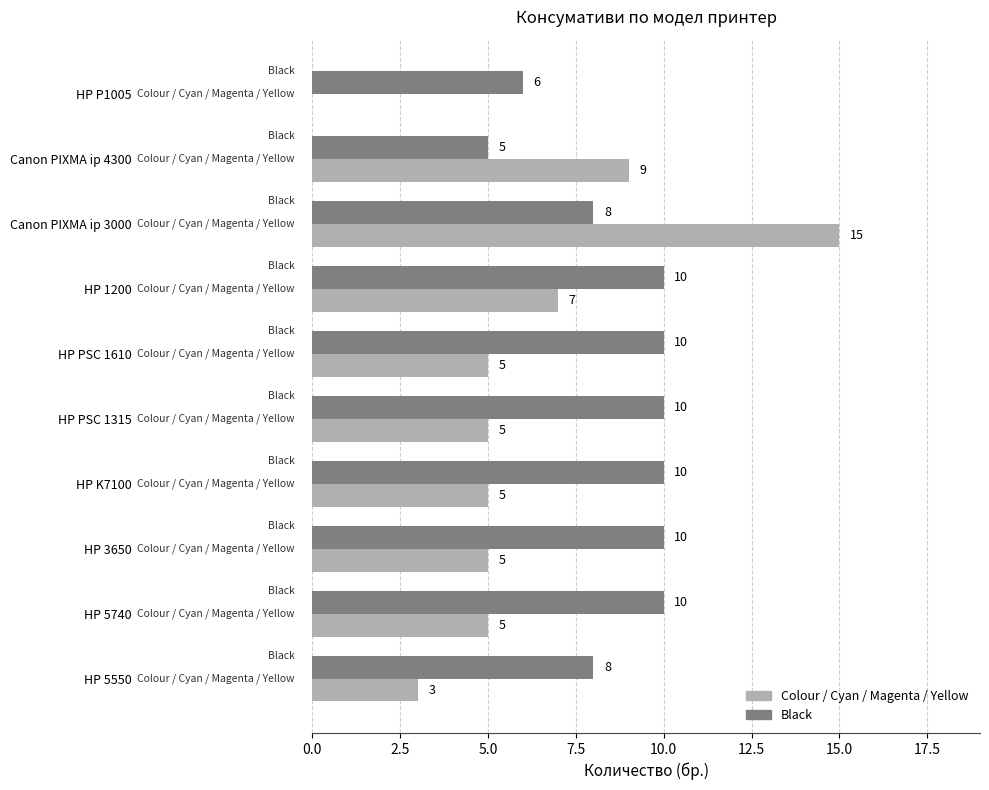

How many Colour / Cyan / Magenta / Yellow values are between 5 and 7?

6